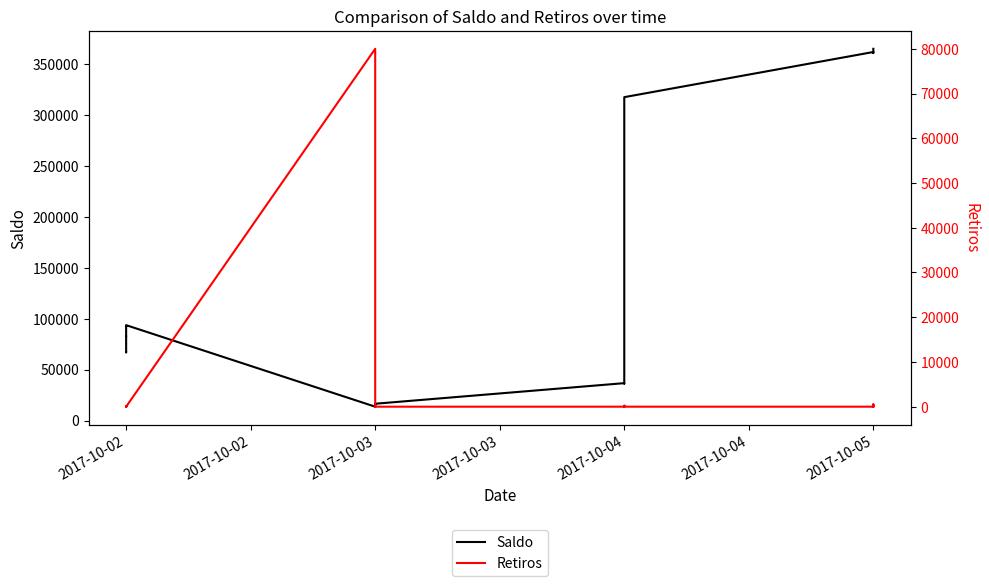

Between 2017-10-03 and 2017-10-04, which series saw the biggest shift?

Saldo